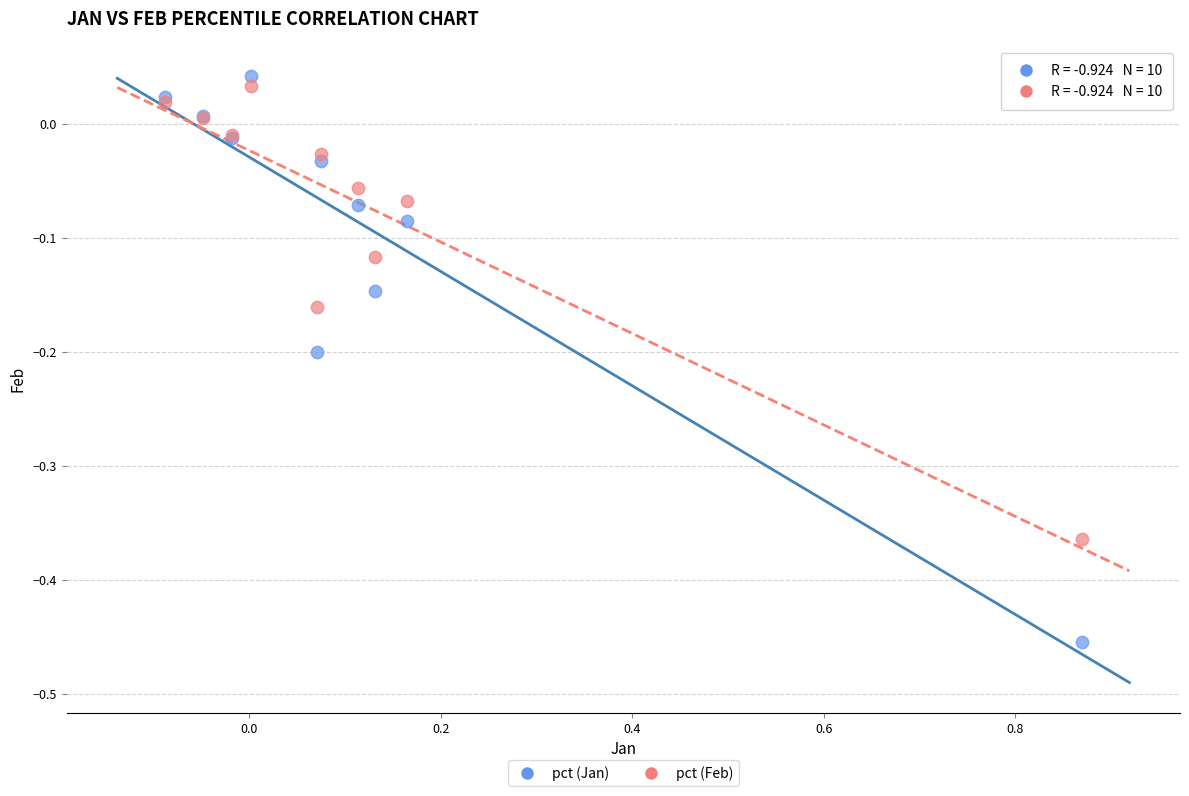

Which series contains the lowest Y value?

pct (Jan)